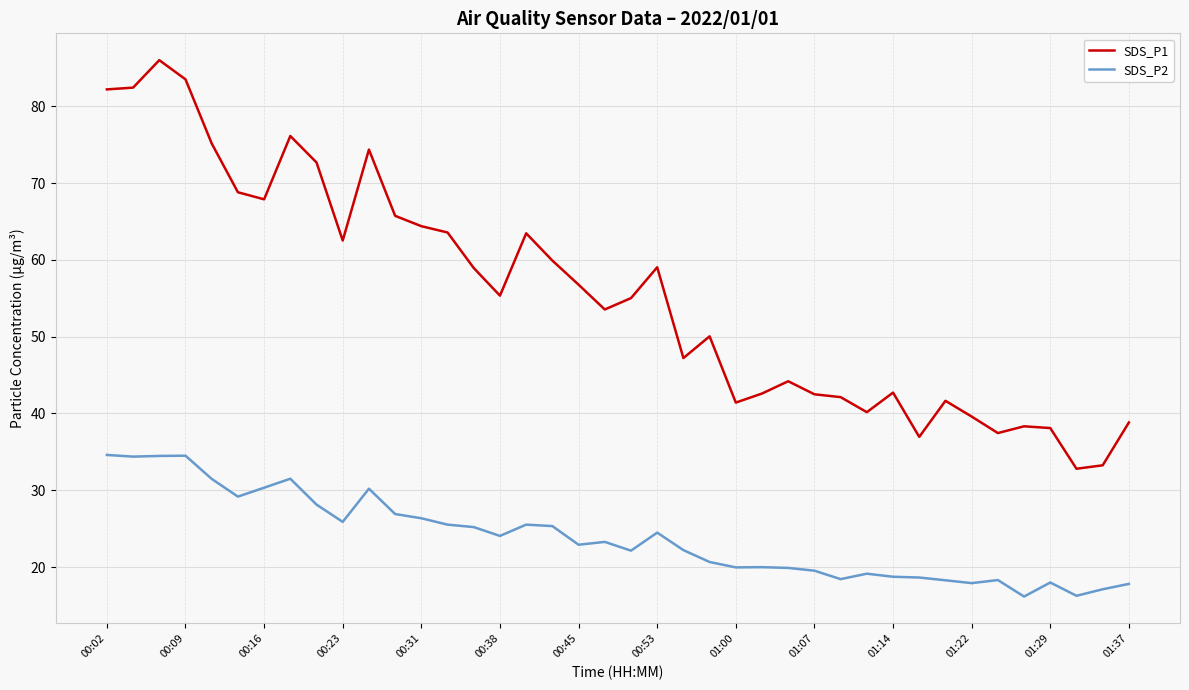

List the series in order of their peak value, lowest first.

SDS_P2, SDS_P1